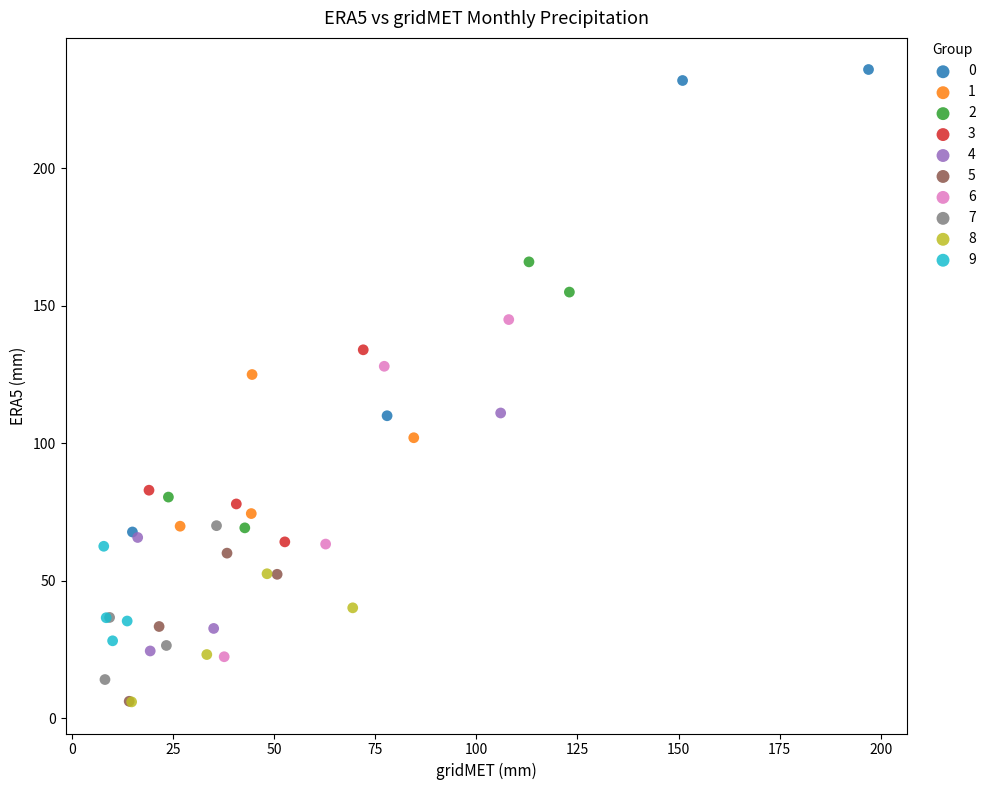

What are all the series names shown in the legend?

0, 1, 2, 3, 4, 5, 6, 7, 8, 9